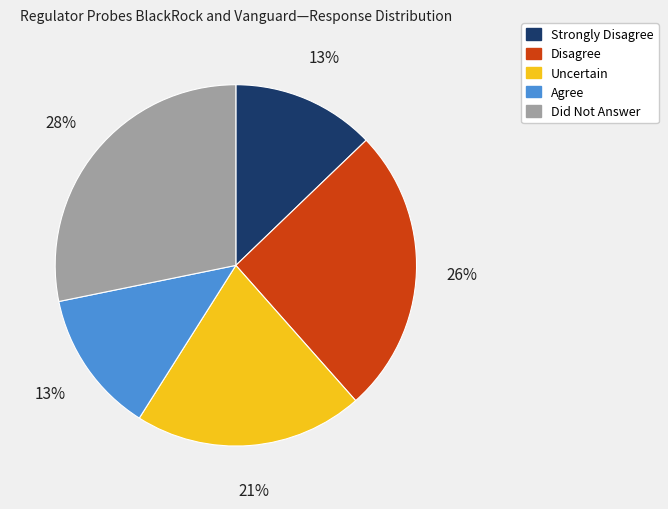

Is the sum of Disagree and Agree greater than half?

No